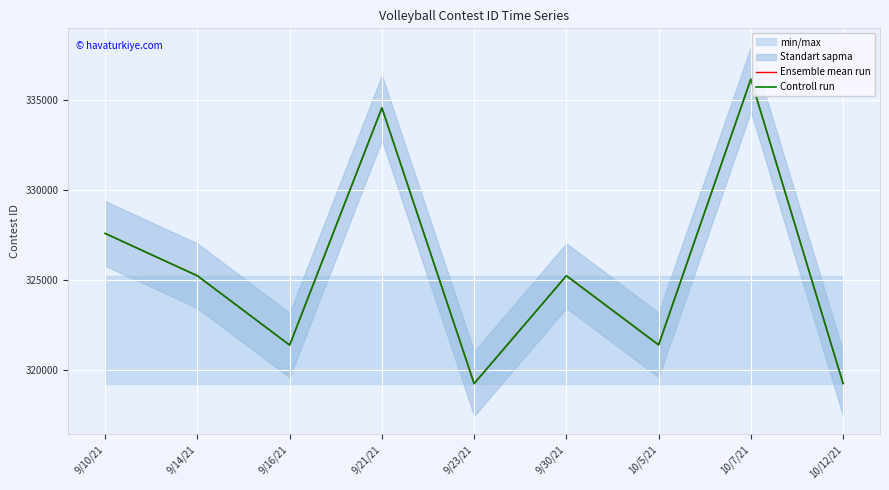

Rank the series by their maximum value, from highest to lowest.

Ensemble mean run, Controll run